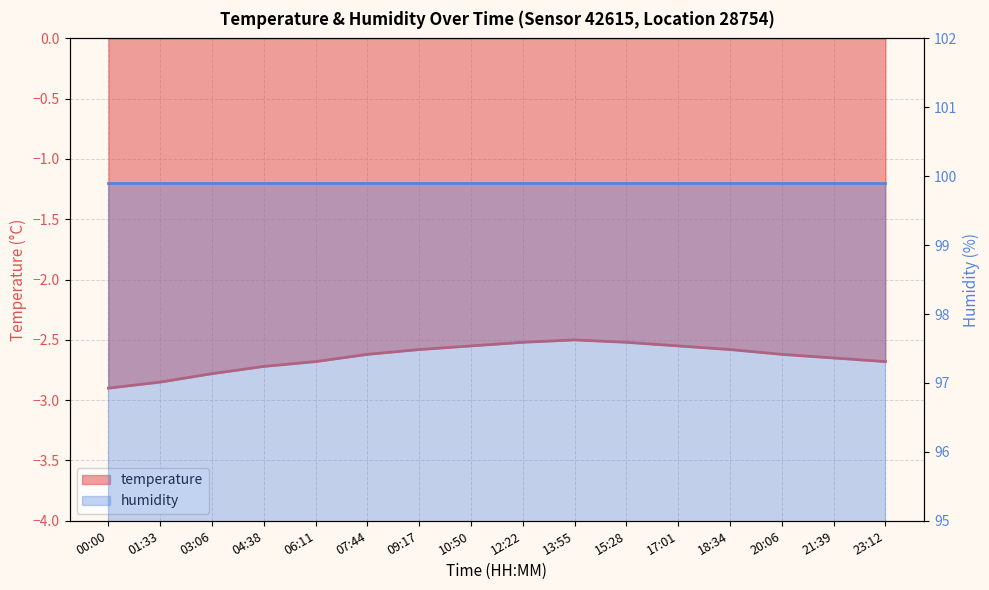

What is the smallest value displayed?

-2.9